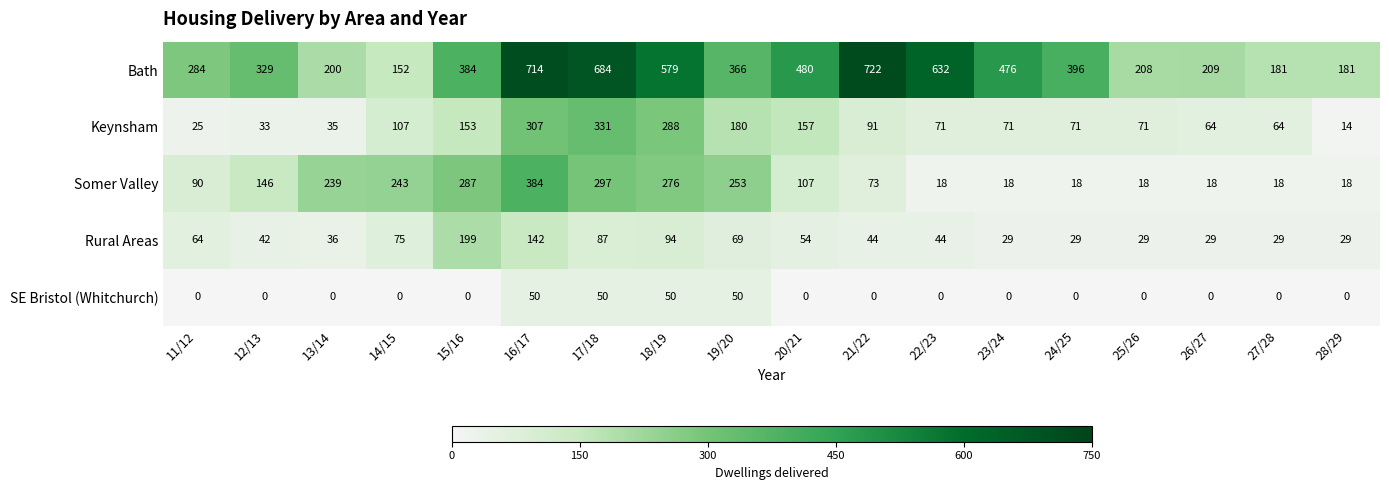

Rank the series at 13/14 from highest to lowest value.

Somer Valley, Bath, Rural Areas, Keynsham, SE Bristol (Whitchurch)